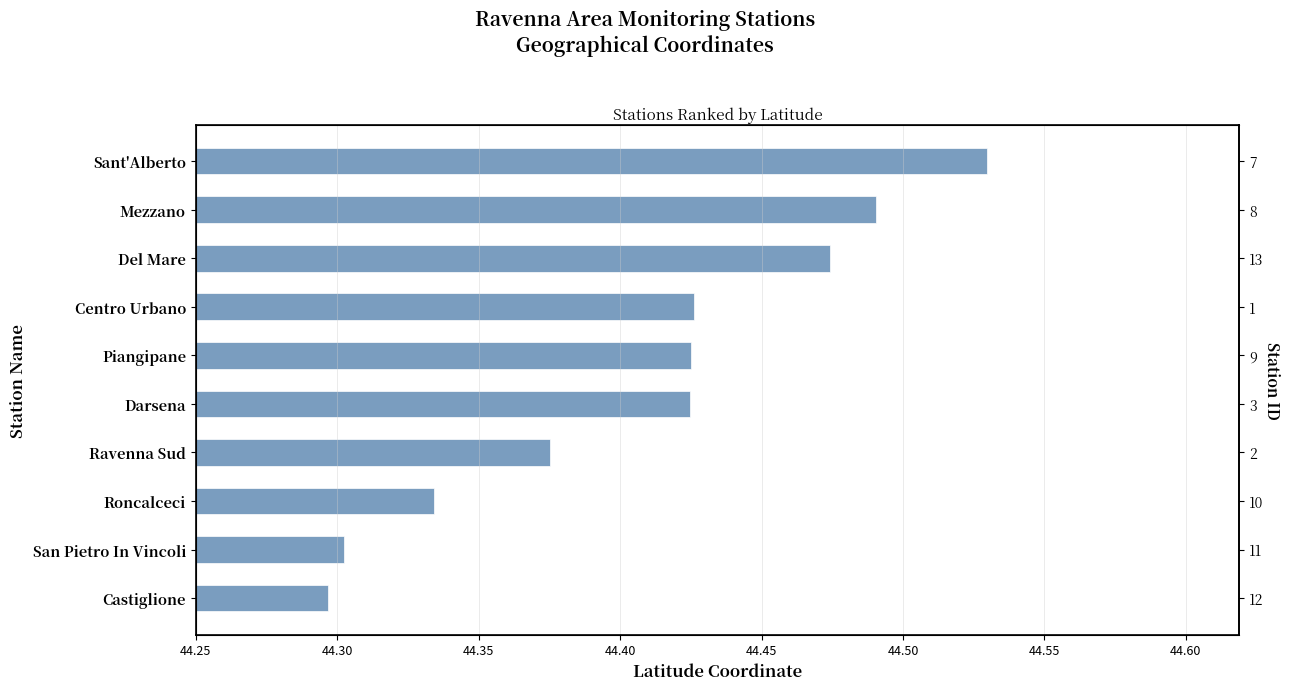

Does the chart contain stacked bars?

No